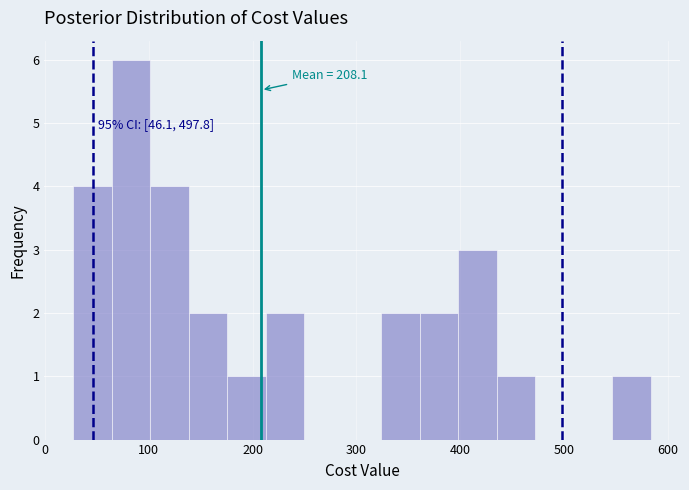

Around what value on the x-axis is the tallest bar? Give the approximate position of its centre, as read against the axis.

80